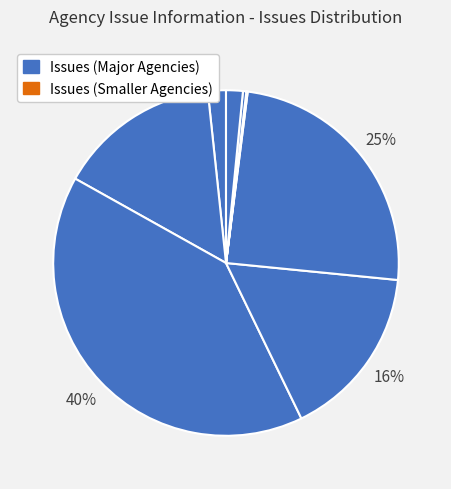

Count the number of slices in the pie.

9